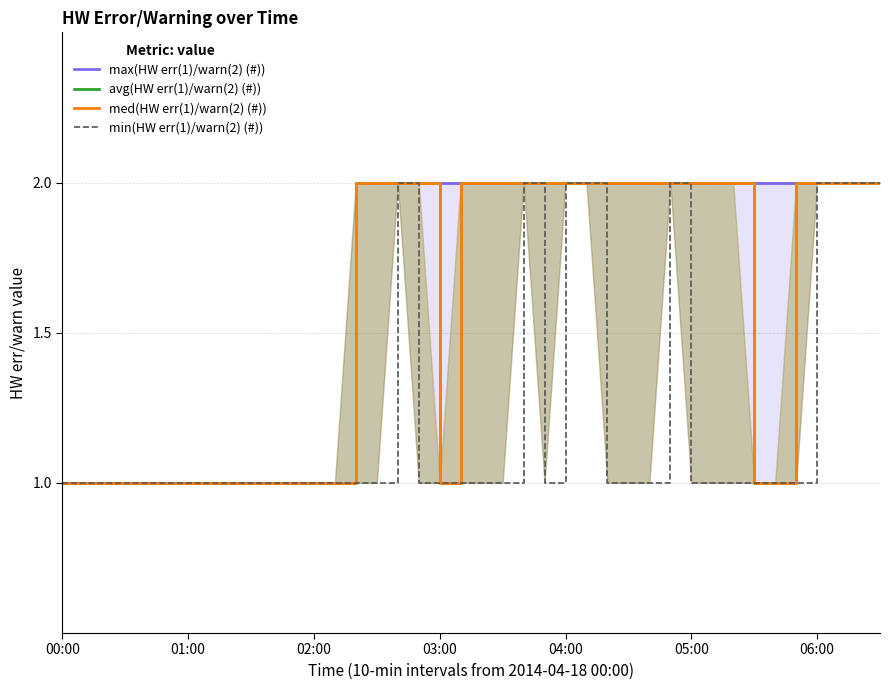

Which series changed the most between 05:00 and 15?

max(HW err(1)/warn(2) (#))